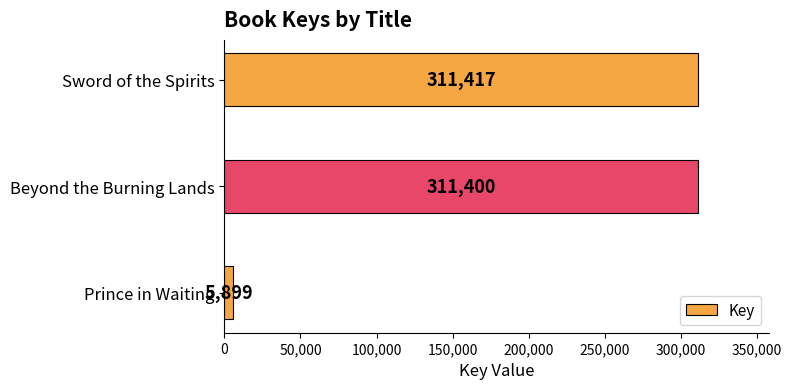

Reading top to bottom, transcribe all the data shown in this chart.

Sword of the Spirits=311417	Beyond the Burning Lands=311400	Prince in Waiting=5899